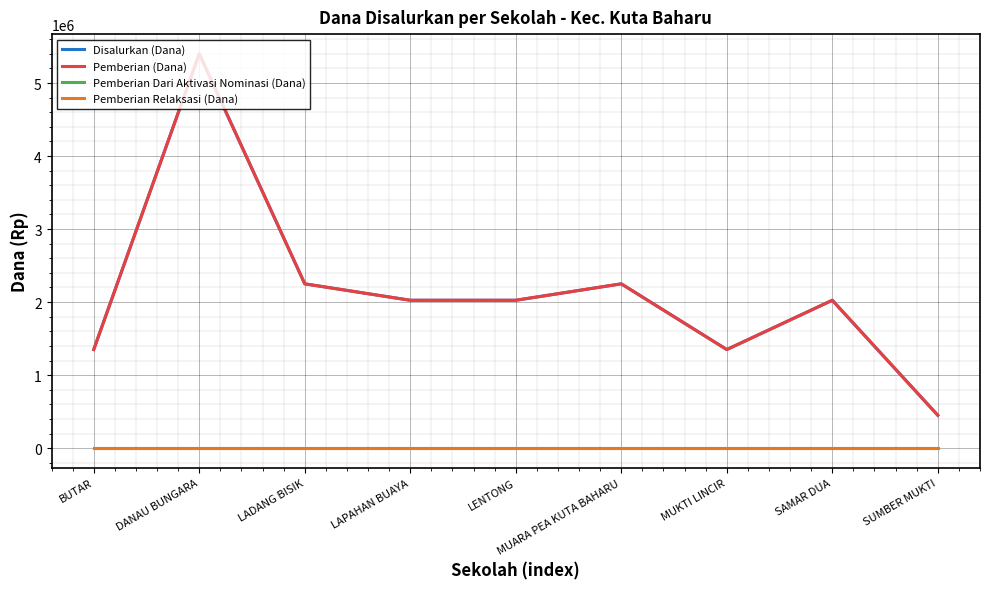

List the labels in order of Pemberian Dari Aktivasi Nominasi (Dana) value, smallest first.

BUTAR, DANAU BUNGARA, LADANG BISIK, LAPAHAN BUAYA, LENTONG, MUARA PEA KUTA BAHARU, MUKTI LINCIR, SAMAR DUA, SUMBER MUKTI